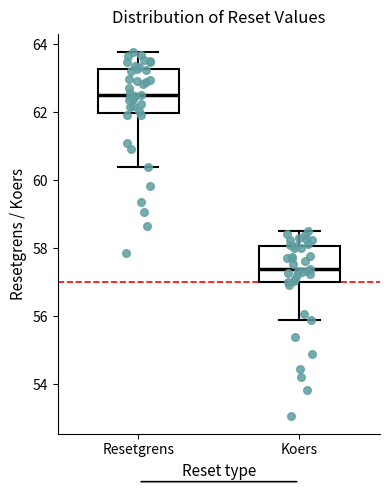

Reading left to right, transcribe this box plot: for each box, give where its median line is, the range the box spans, and where its two whiskers end, as read against the y-axis. The values are not printed on the chart, so give them approximately, as read against the axis.

Resetgrens: median 62.6, box 62.0 to 63.2, whiskers 60.4 to 63.8
Koers: median 57.4, box 57.0 to 58.0, whiskers 56.0 to 58.6